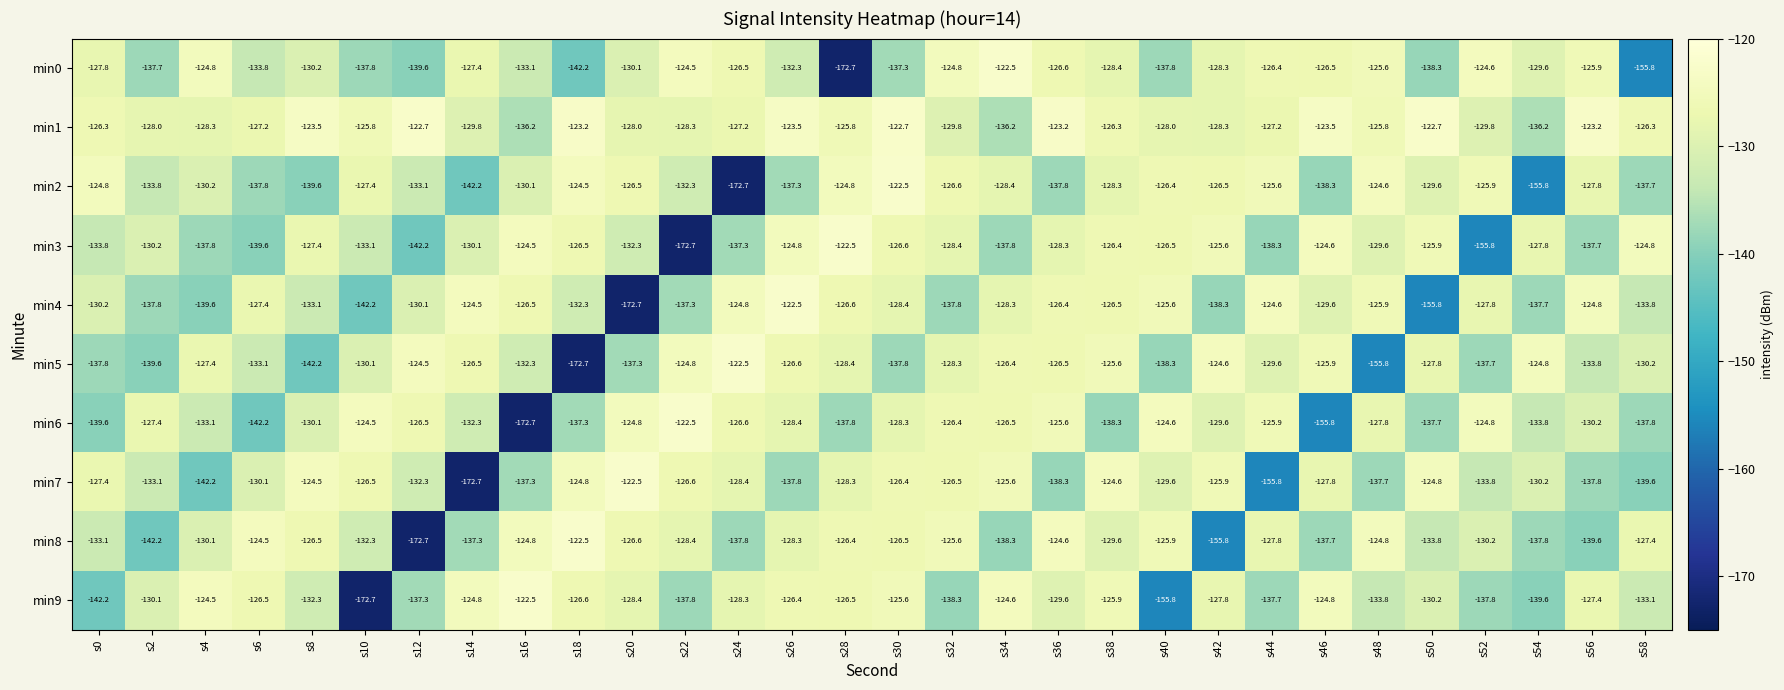

Is the value of min1 at s40 greater than the value of min0 at s36?

No